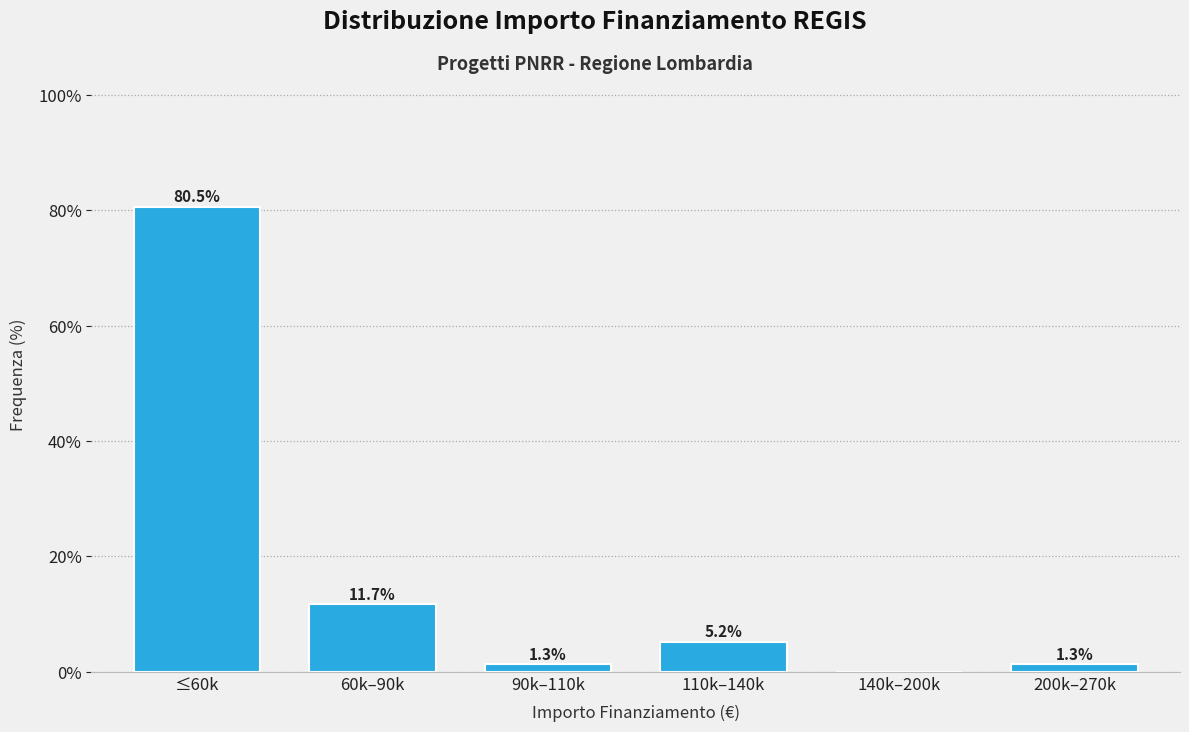

Reading right to left, transcribe all the data shown in this chart.

200k–270k=1.3	140k–200k=0.0	110k–140k=5.2	90k–110k=1.3	60k–90k=11.7	≤60k=80.5